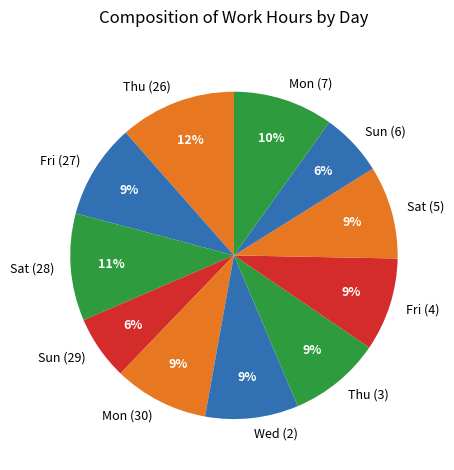

What percentage is the Fri (4) slice, to the nearest percent?

9%